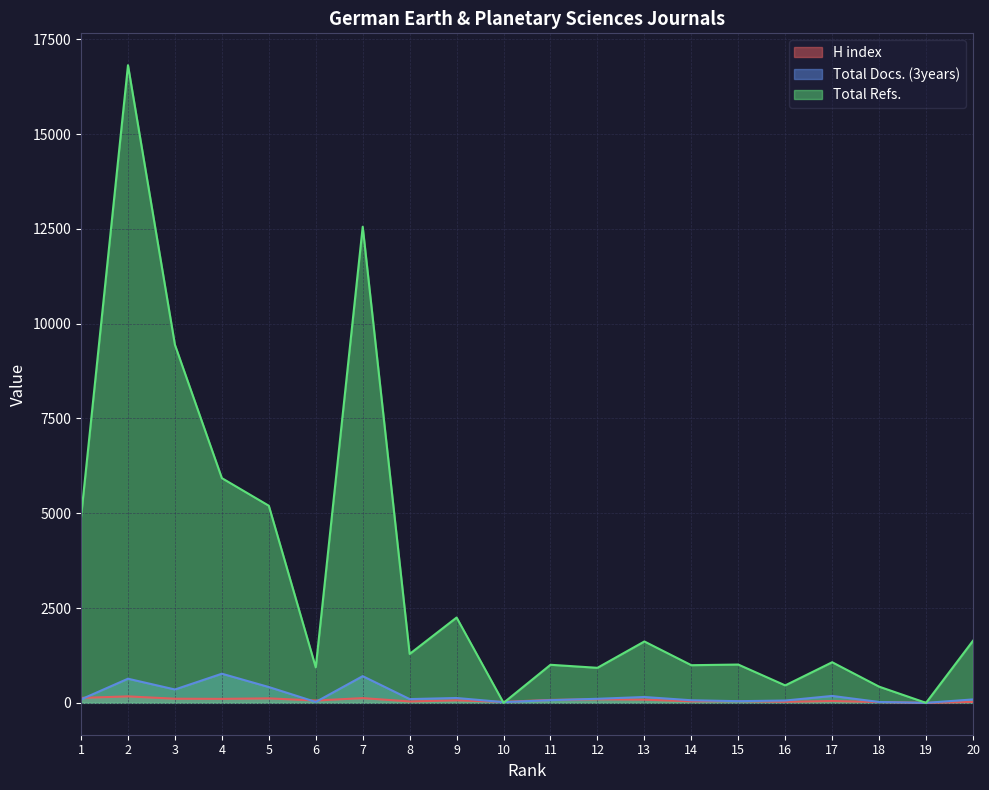

Which category has the highest value across all series?

2